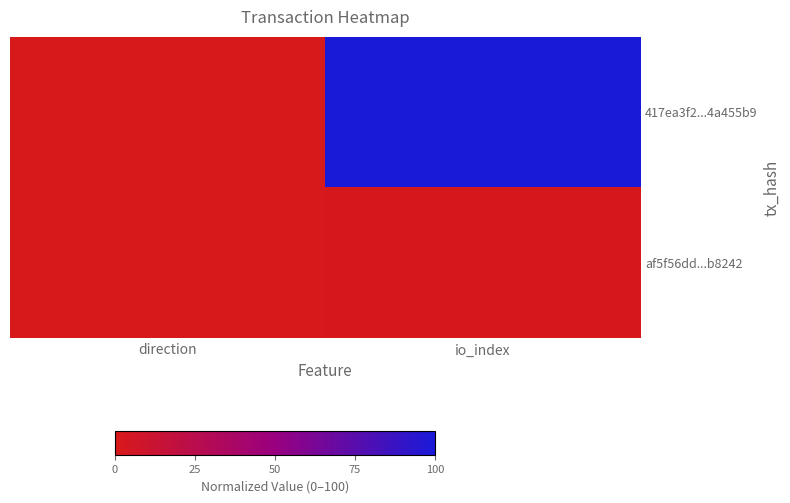

Reading left to right, what are all the values shown in this chart?

417ea3f2...4a455b9: direction=0.0	io_index=100.0
af5f56dd...b8242: direction=0.9	io_index=1.8